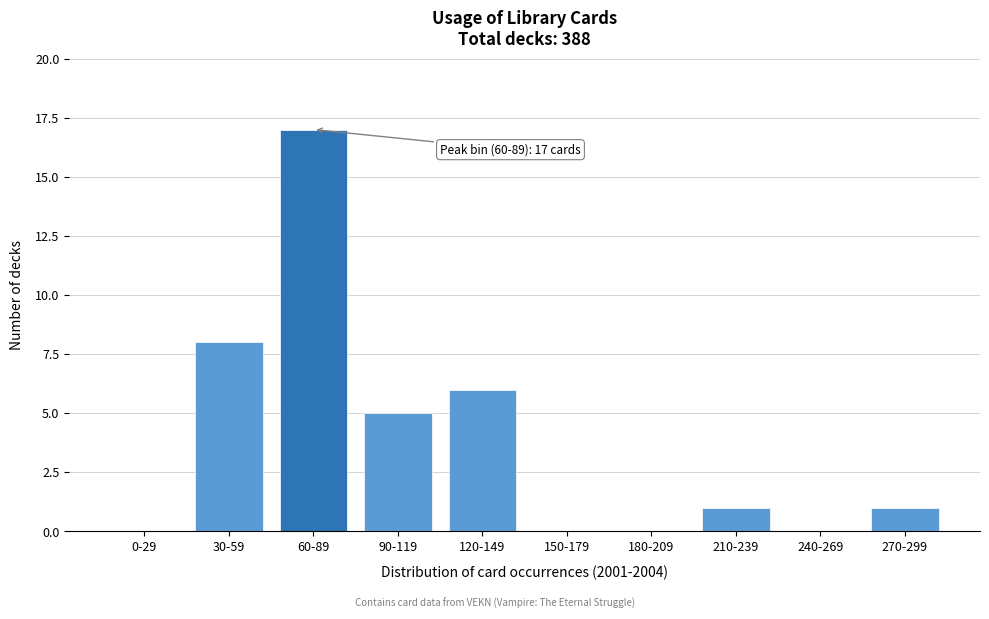

Reading left to right, extract all data points from this chart.

0-29=0	30-59=8	60-89=17	90-119=5	120-149=6	150-179=0	180-209=0	210-239=1	240-269=0	270-299=1